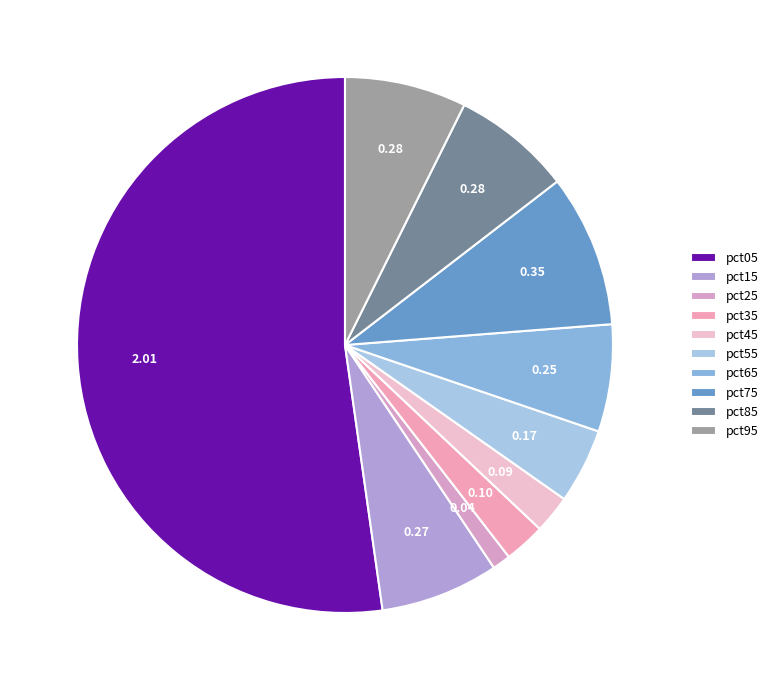

How many segments does this pie chart have?

10